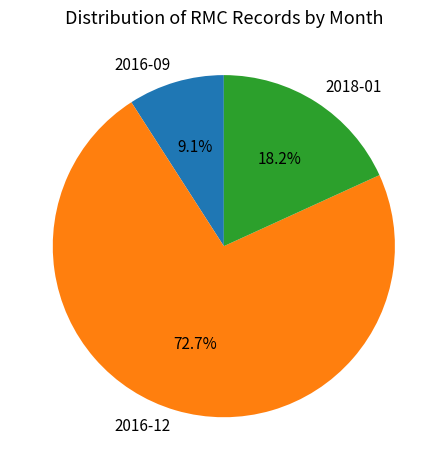

To the nearest percent, what percentage of the pie is 2016-09?

9%